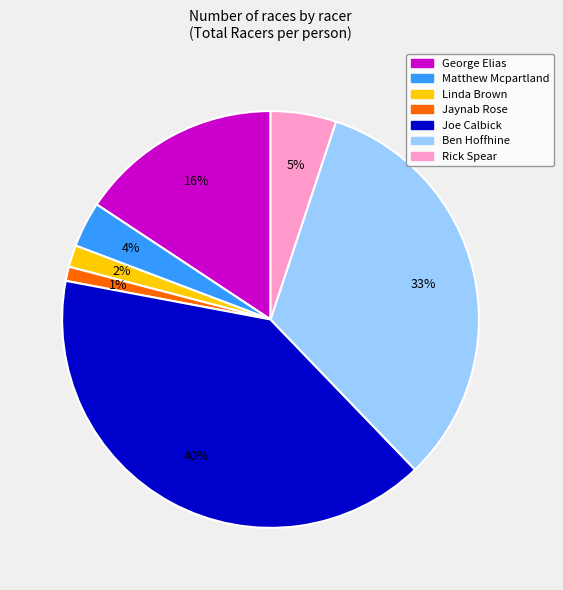

Does George Elias account for over 50% of the chart?

No